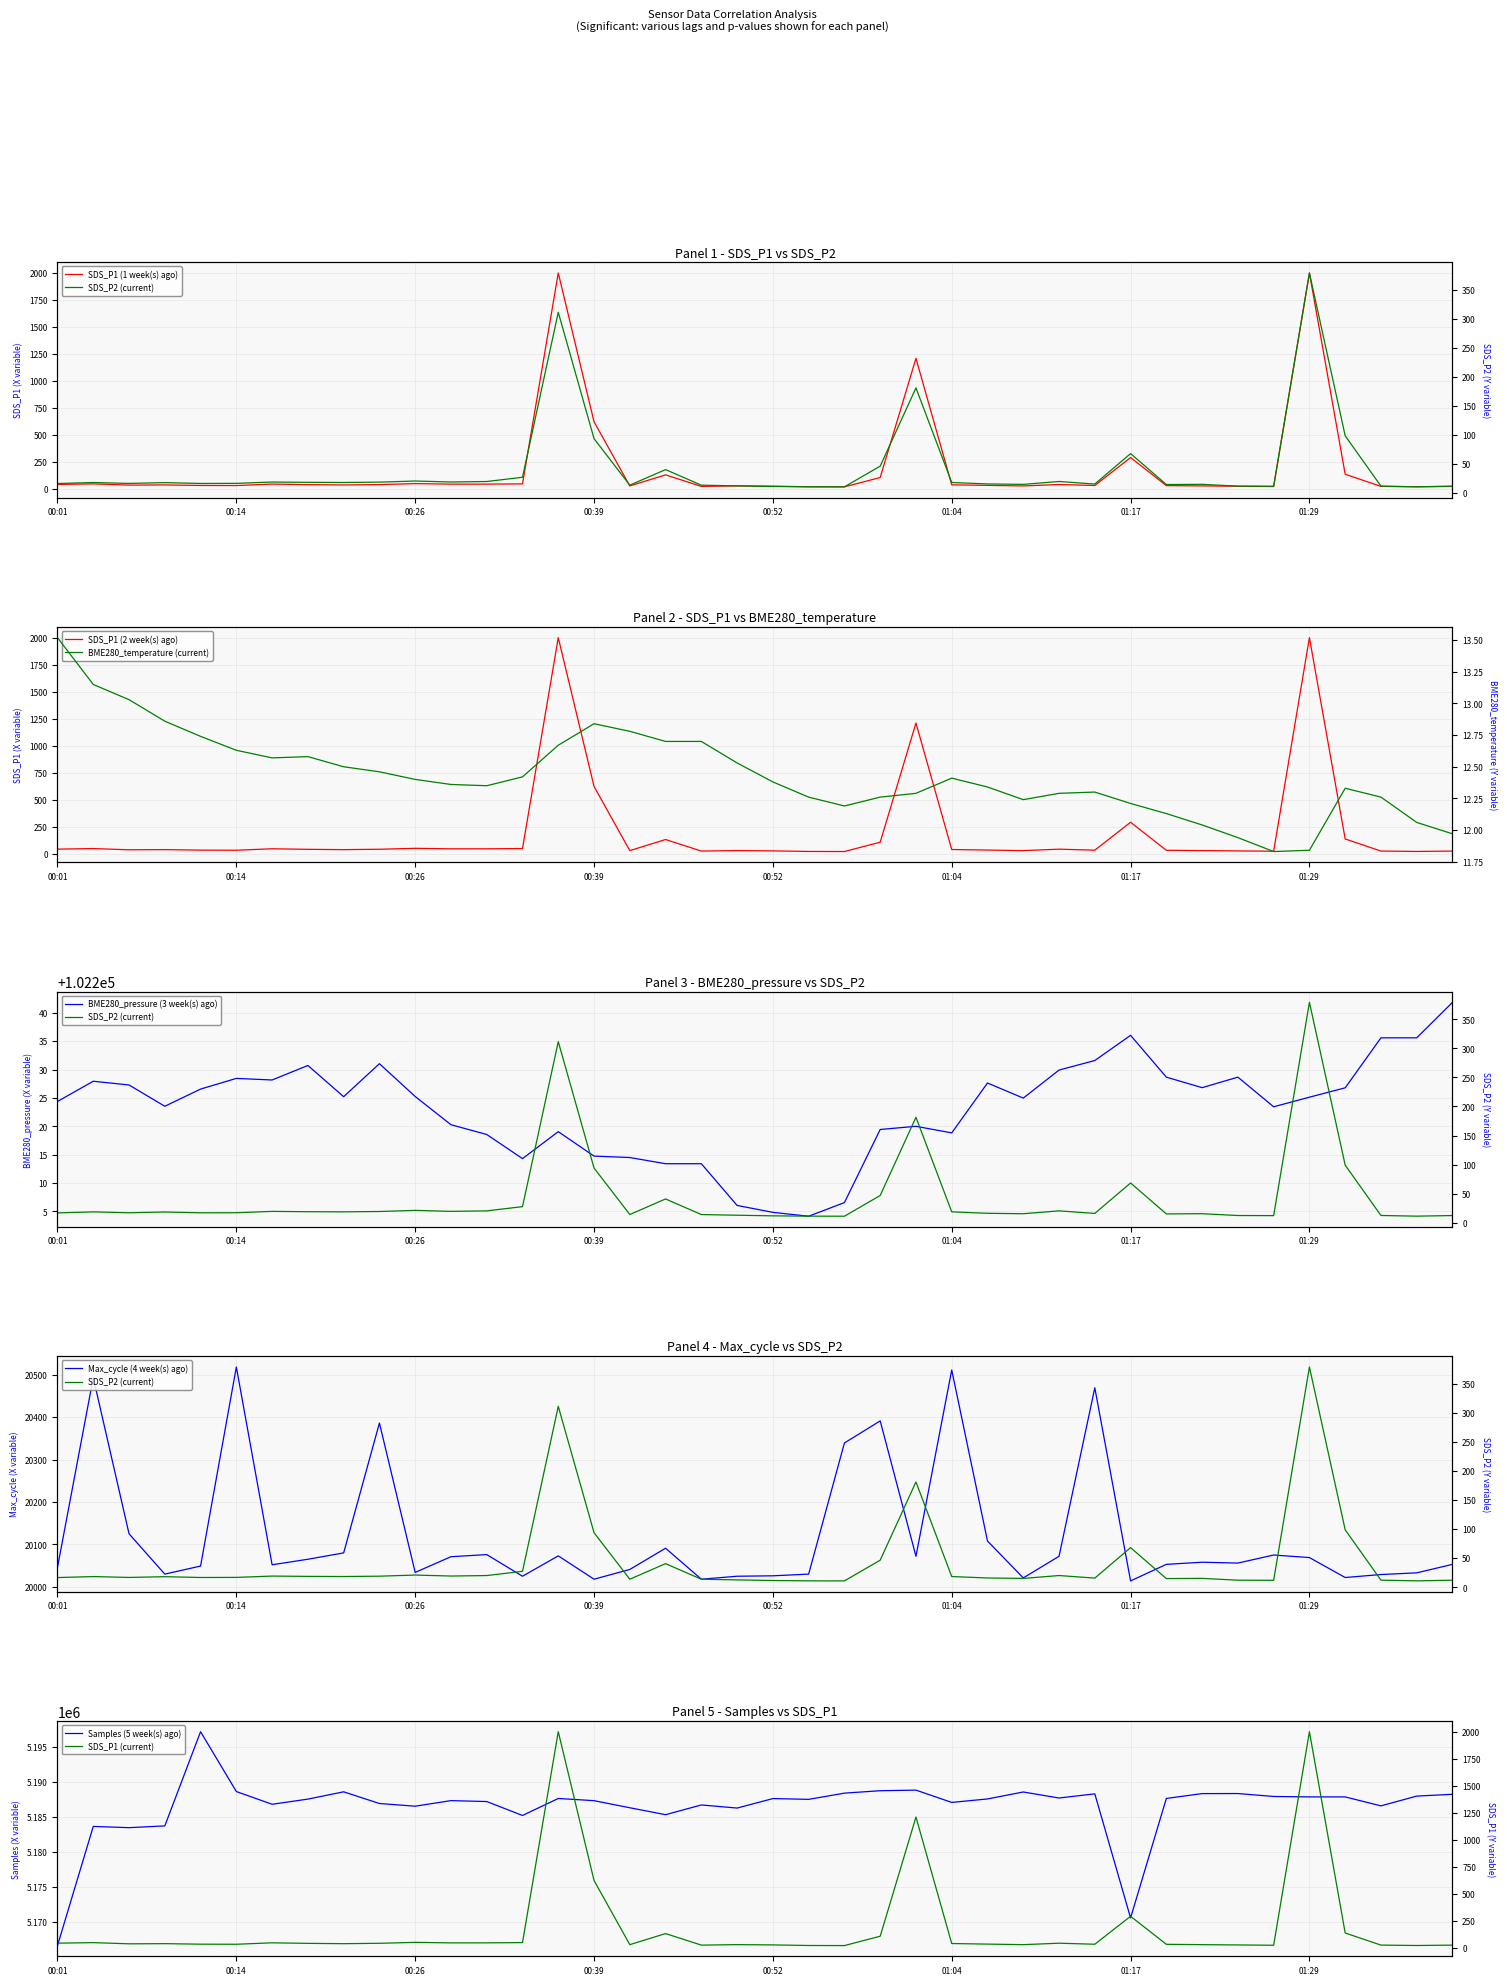

At which label is SDS_P2 closest to 195?

01:02